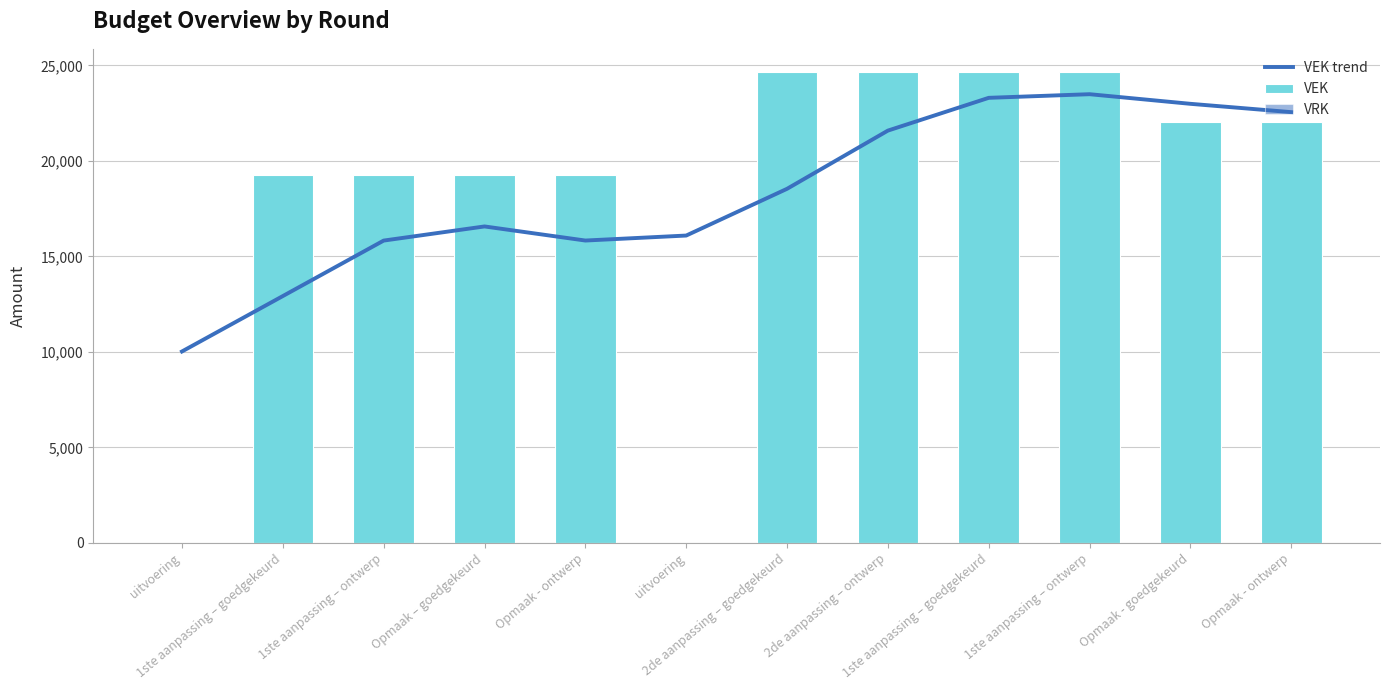

What are all the series names shown in the legend?

VEK trend, VEK, VRK